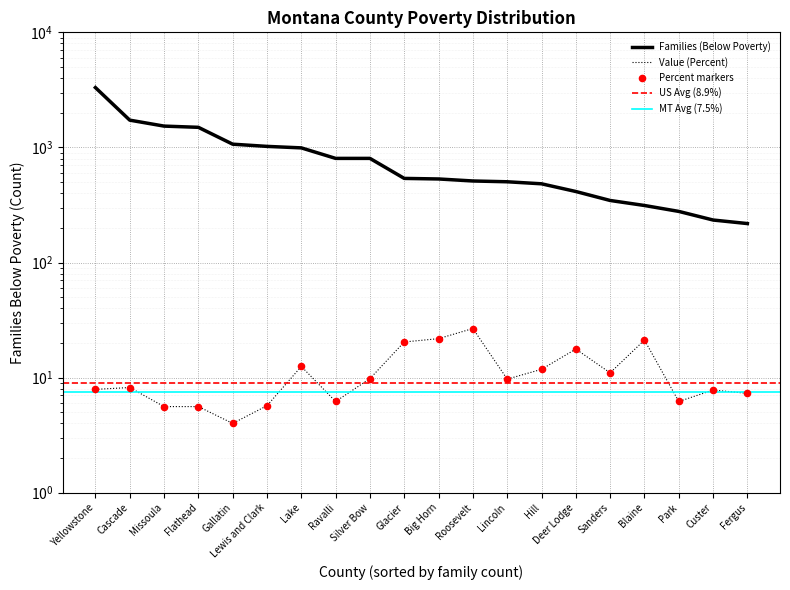

What is the total value across all series at Sanders?

357.0